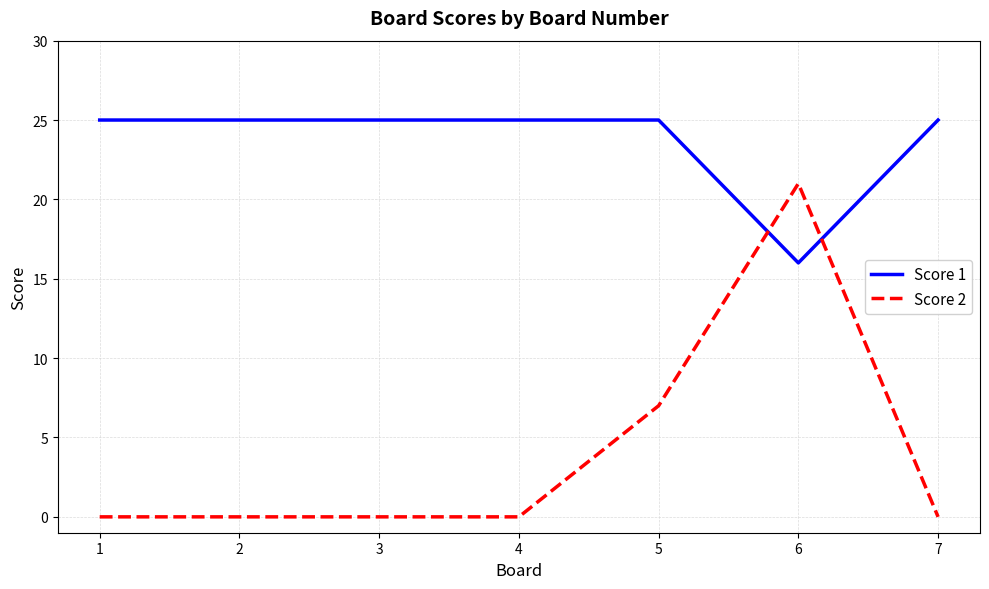

List the series in order of their peak value, highest first.

Score 1, Score 2